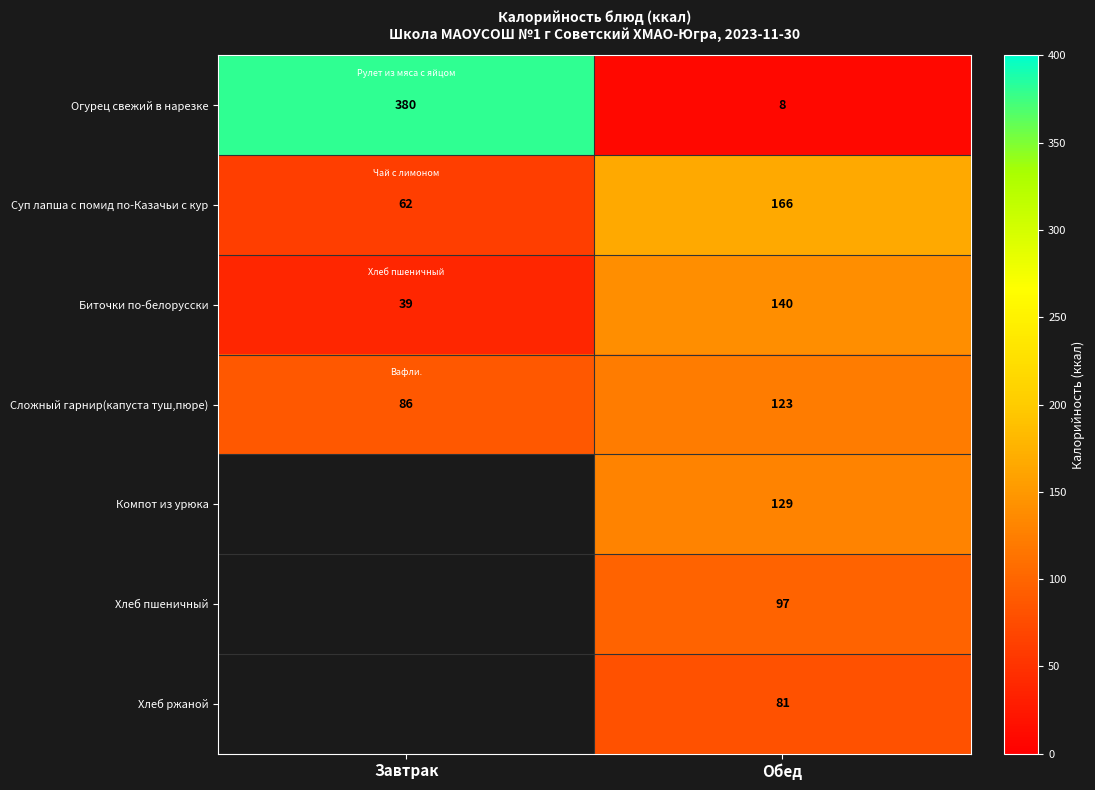

At how many categories does at least one series exceed 304?

1